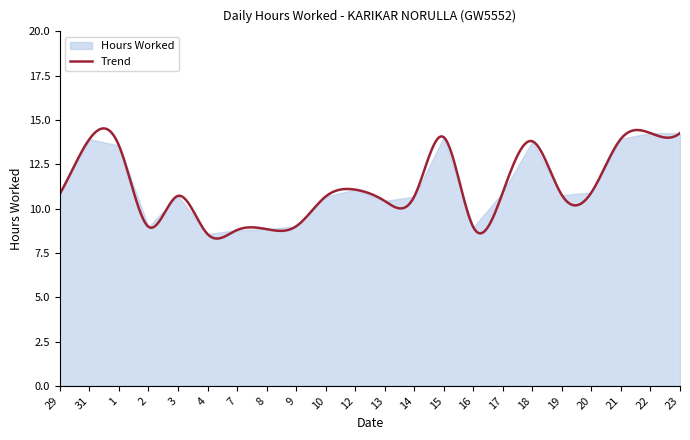

The value at 10 is 16.8. True or false?

False